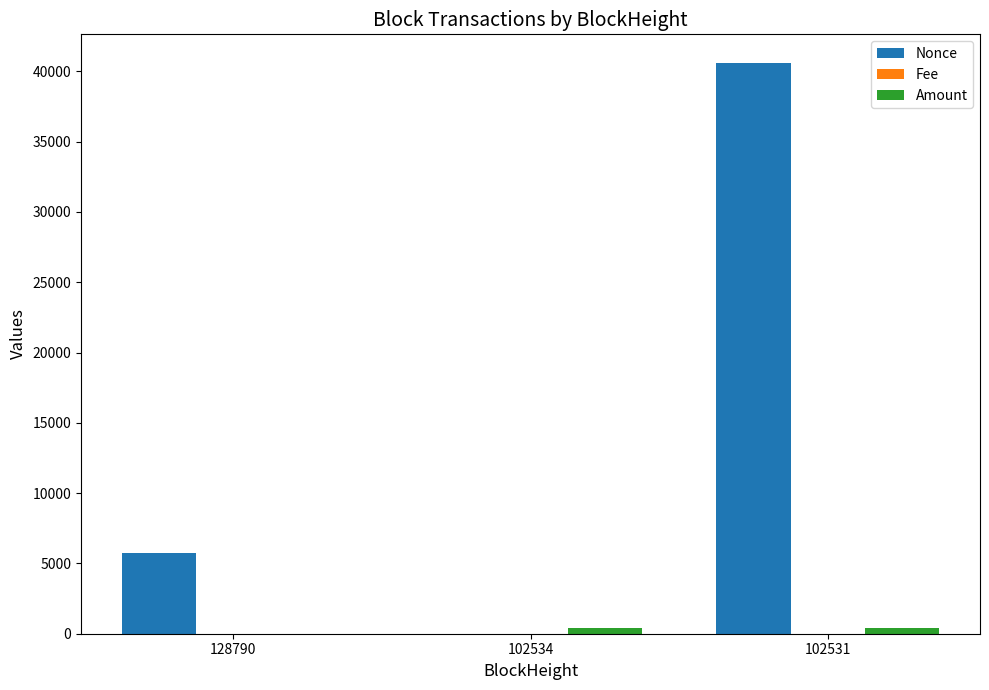

Count the number of categories in the chart.

3